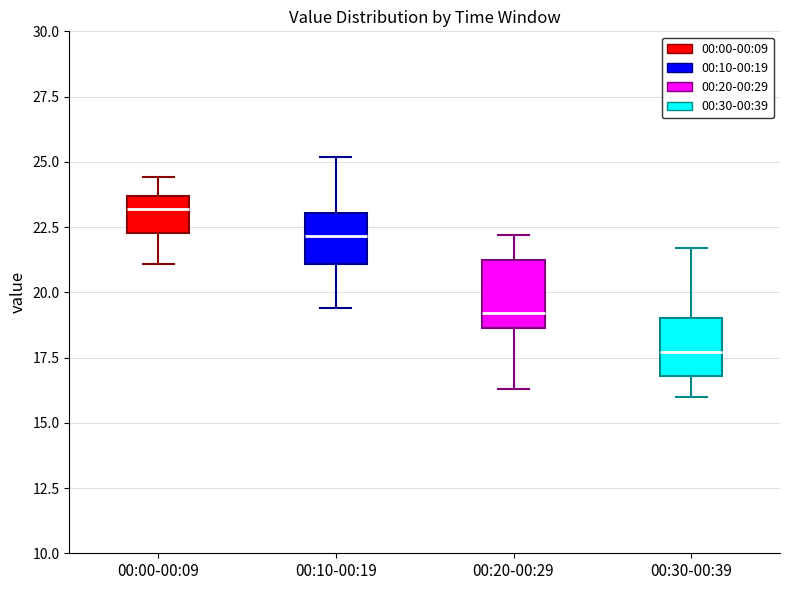

Where is the upper edge of the box for 00:30-00:39 on the y-axis? The values are not printed on the chart, so give them approximately, as read against the axis.

19.0